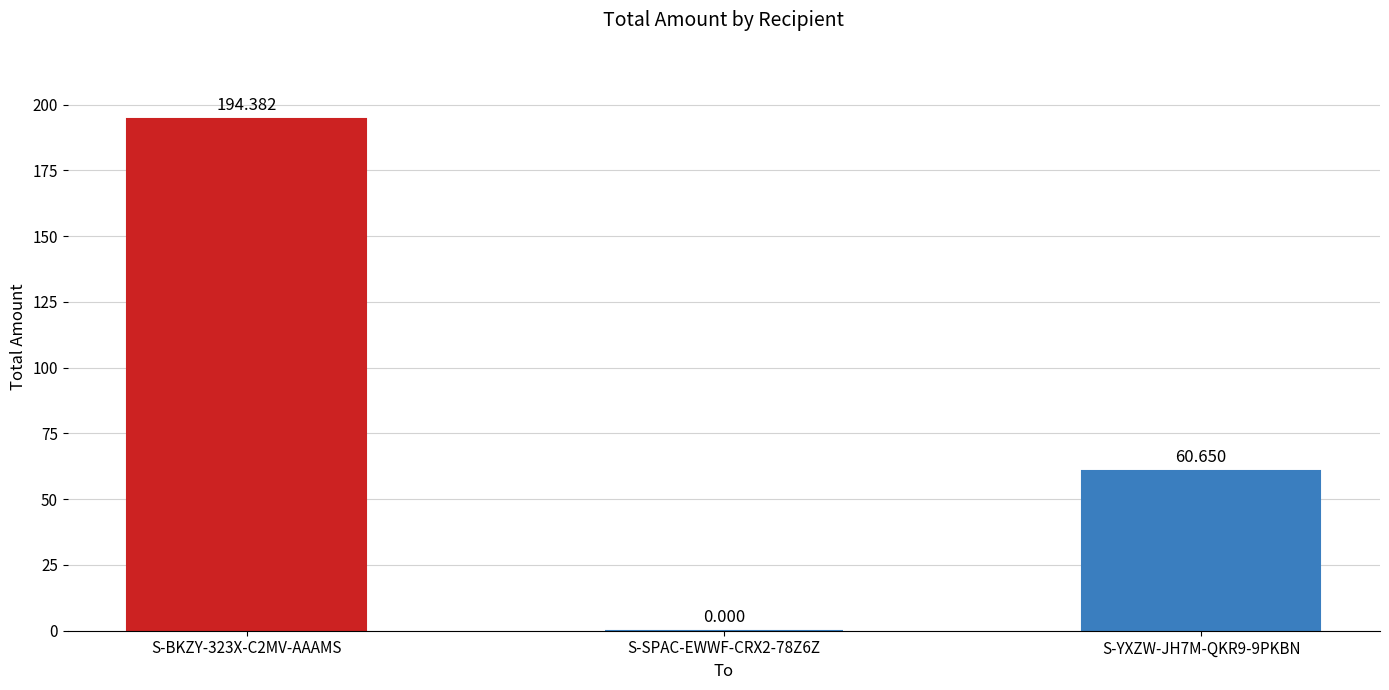

Count the number of values greater than 60.

2